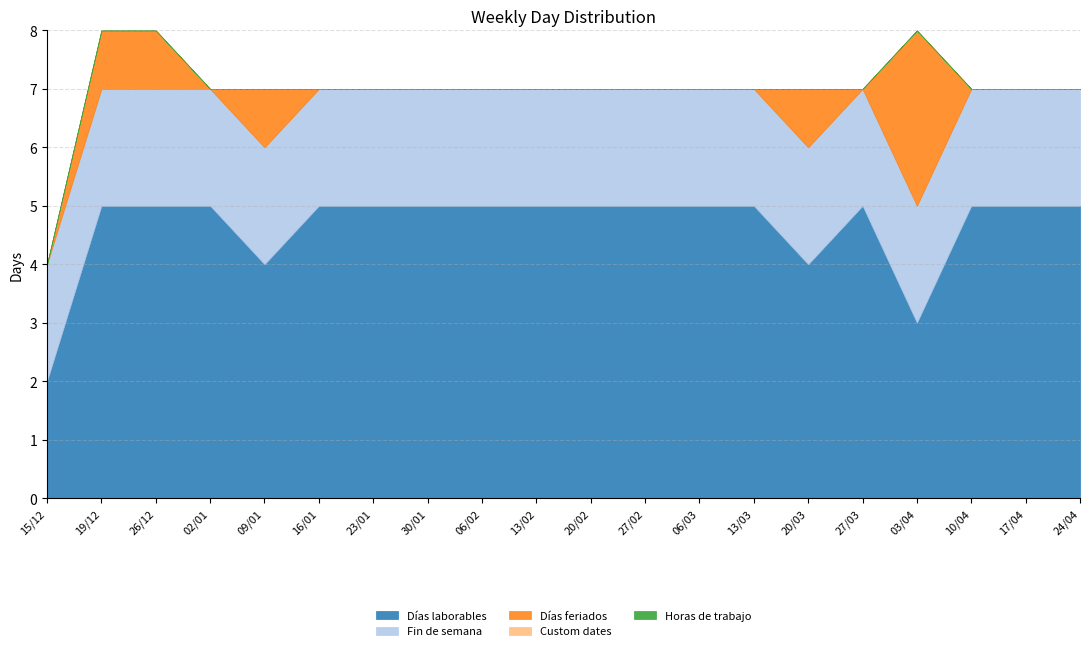

What is the label of the 18th point from the right?

26/12